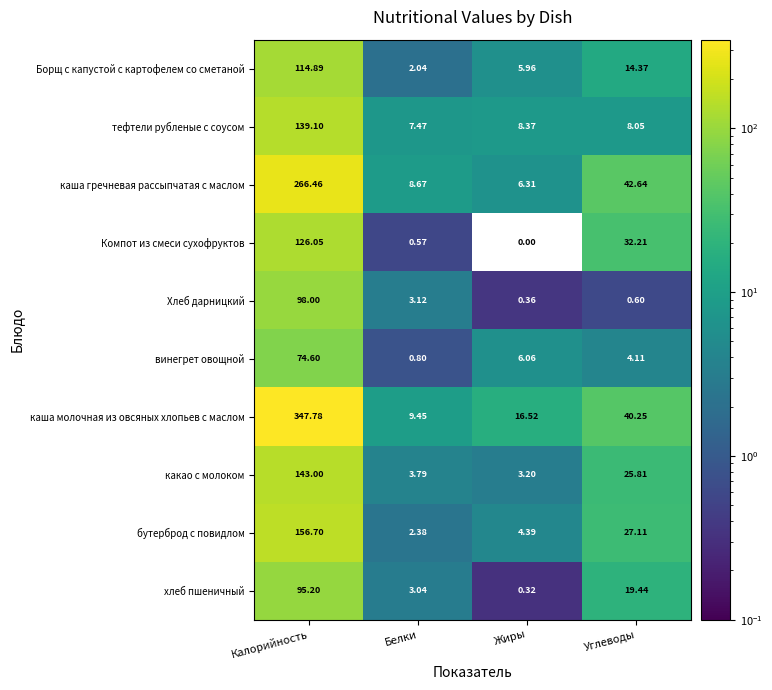

List the series in order of their peak value, highest first.

каша молочная из овсяных хлопьев с маслом, каша гречневая рассыпчатая с маслом, бутерброд с повидлом, какао с молоком, тефтели рубленые с соусом, Компот из смеси сухофруктов, Борщ с капустой с картофелем со сметаной, Хлеб дарницкий, хлеб пшеничный, винегрет овощной